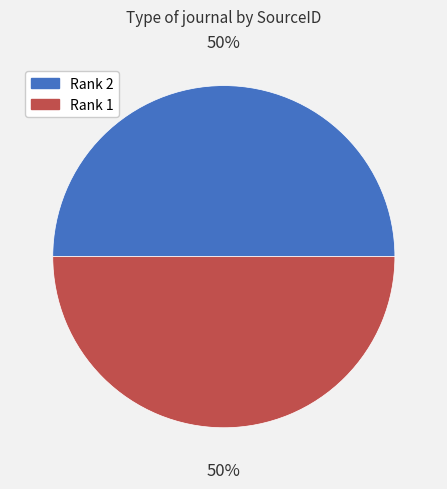

Combined, do Rank 1 and Rank 2 account for over 50%?

Yes